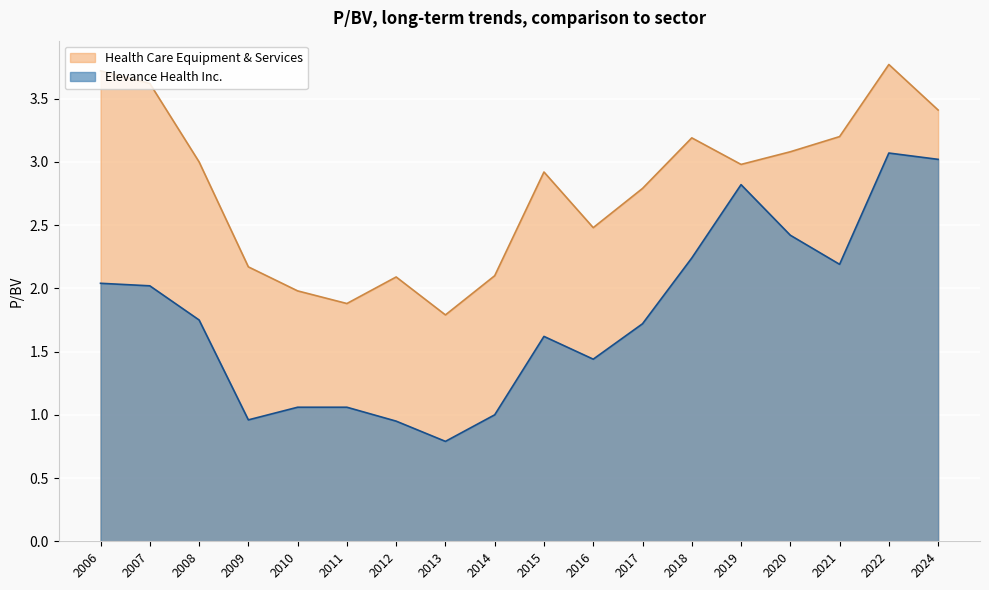

Reading left to right, what are all the values shown in this chart?

Health Care Equipment & Services: 3.7	3.6	3.0	2.2	2.0	1.9	2.1	1.8	2.1	2.9	2.5	2.8	3.2	3.0	3.1	3.2	3.8	3.4
Elevance Health Inc.: 2.0	2.0	1.8	1.0	1.1	1.1	0.9	0.8	1.0	1.6	1.4	1.7	2.2	2.8	2.4	2.2	3.1	3.0